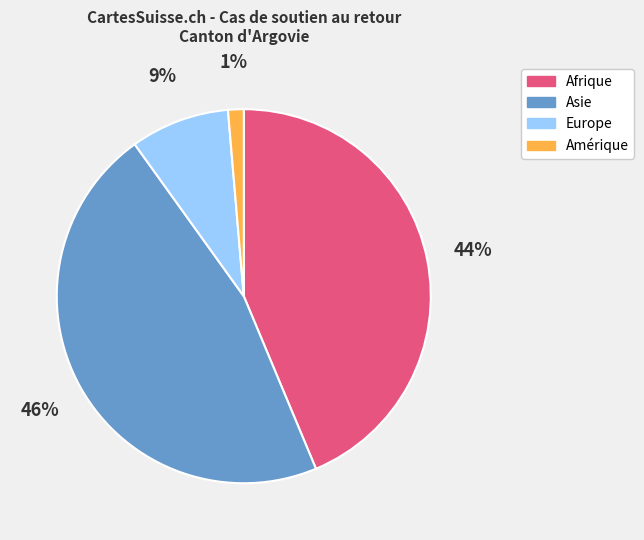

Is there any slice that represents more than half of the pie?

No